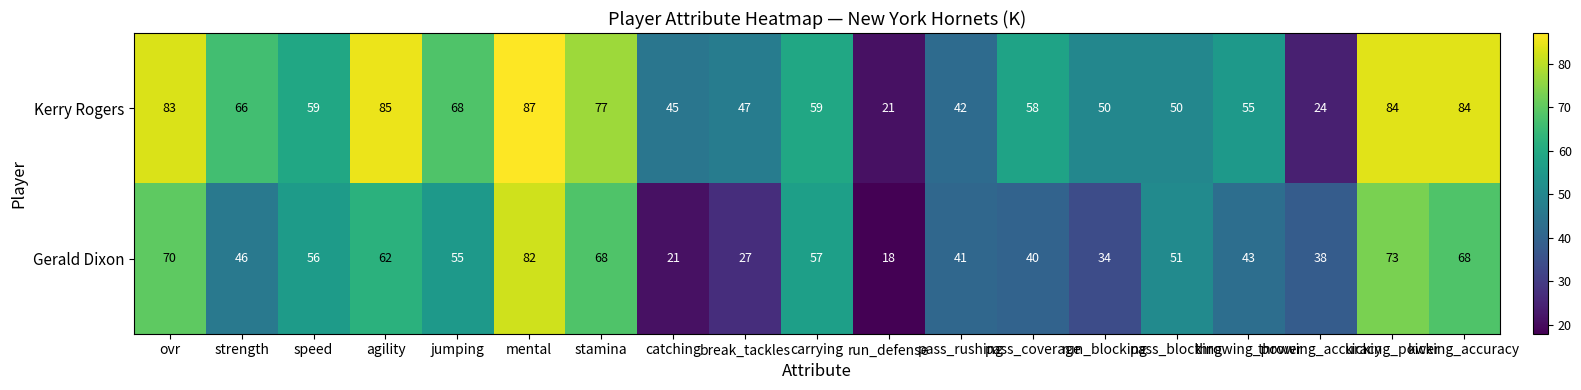

What is the difference between the second highest and second lowest values in the Kerry Rogers series?

61